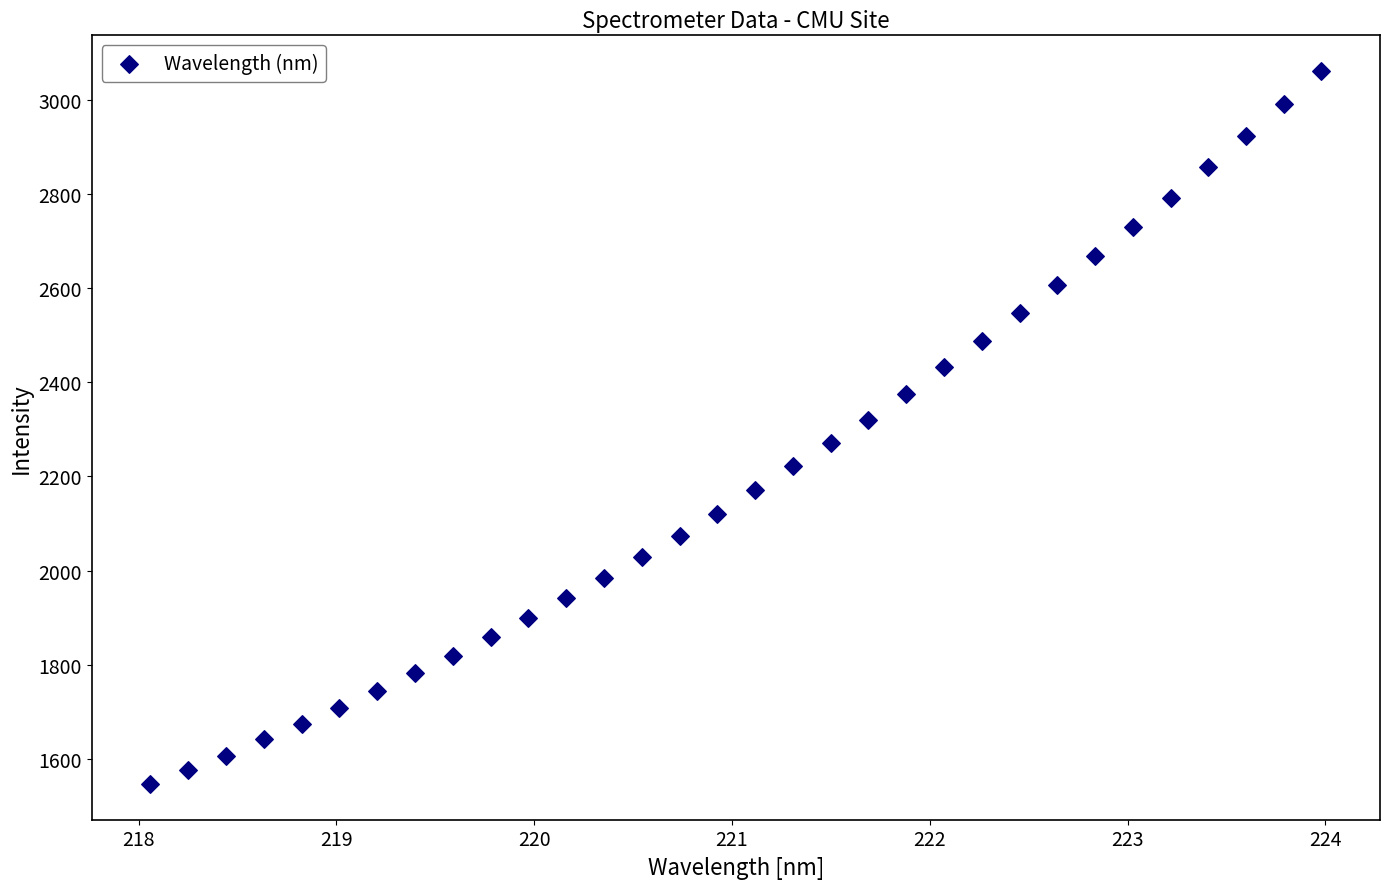

What is the range of Y values (max minus min)?

1514.3